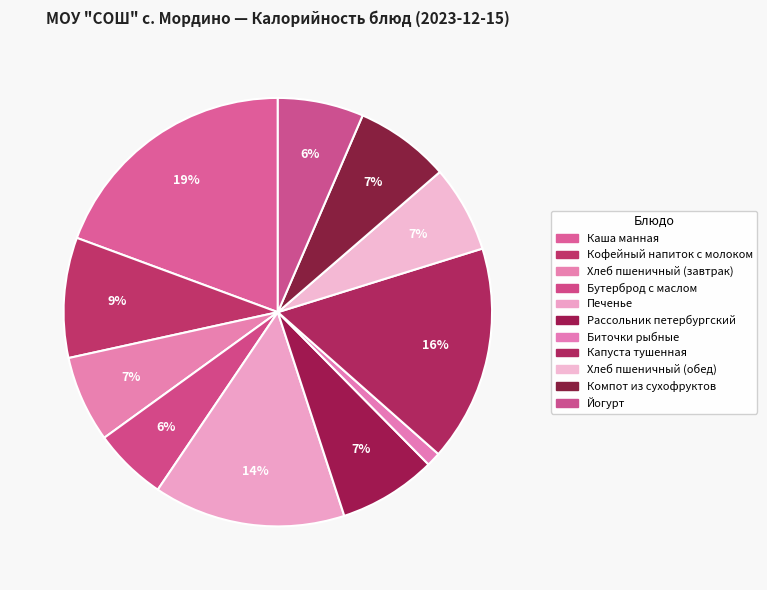

To the nearest percent, what is the difference between the Кофейный напиток с молоком and Биточки рыбные slice percentages?

8%